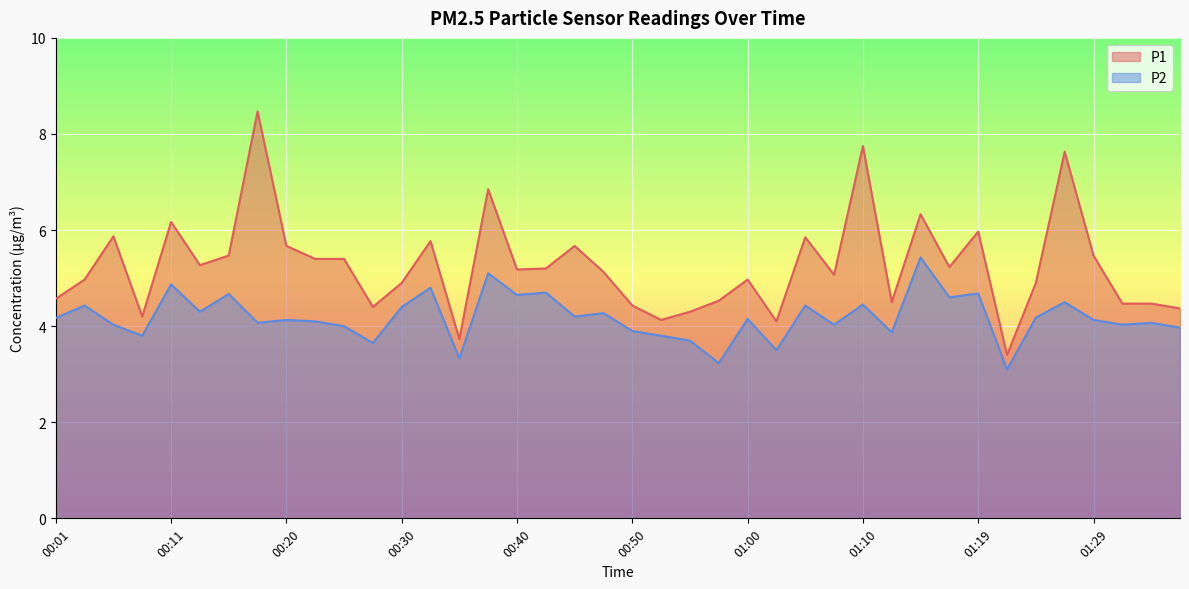

What is the value of the P1 point at the 13th from the left?

4.9